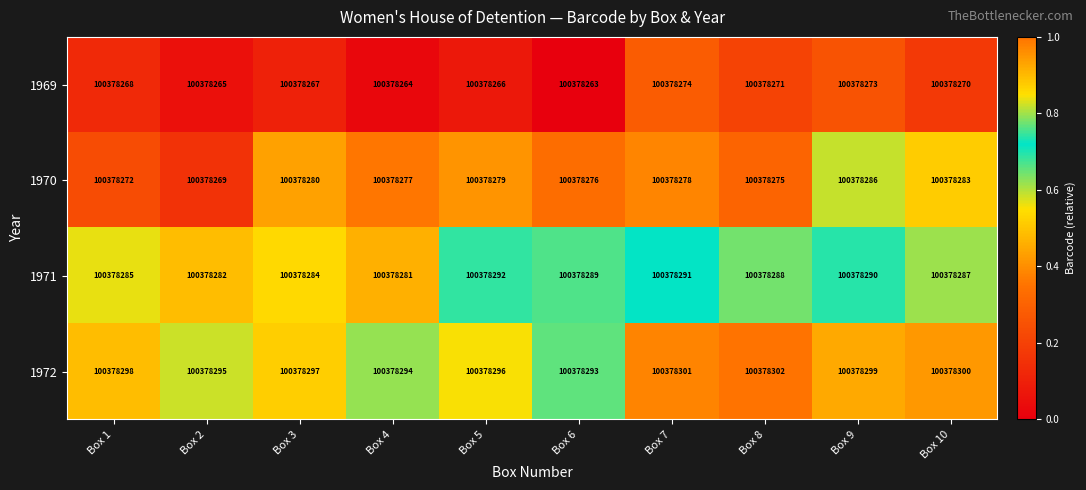

True or false: 1970 has a value of 0.2 at Box 4.

False